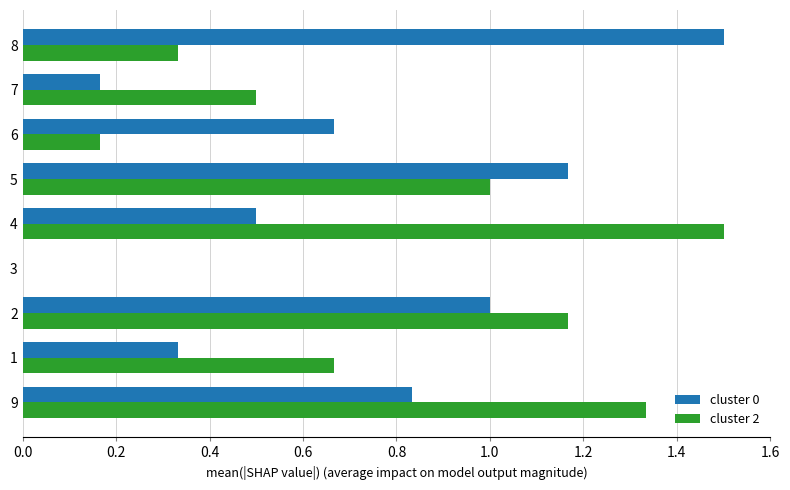

What is the greatest value displayed?

1.5